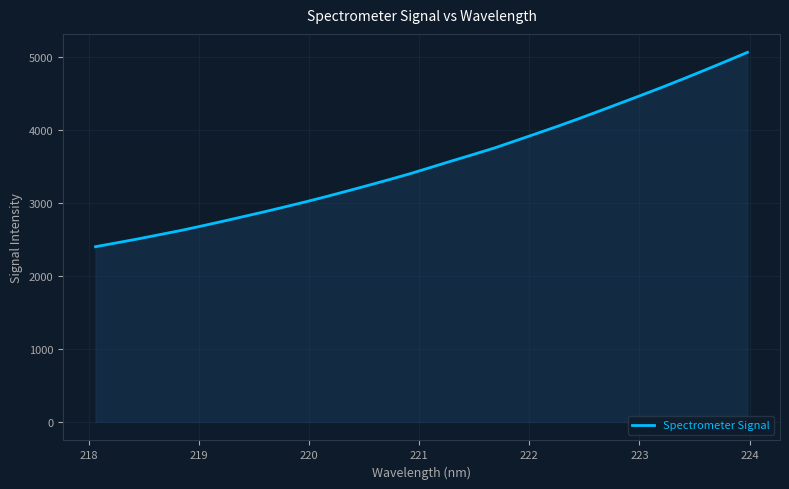

What is the maximum value shown in the chart?

5061.9